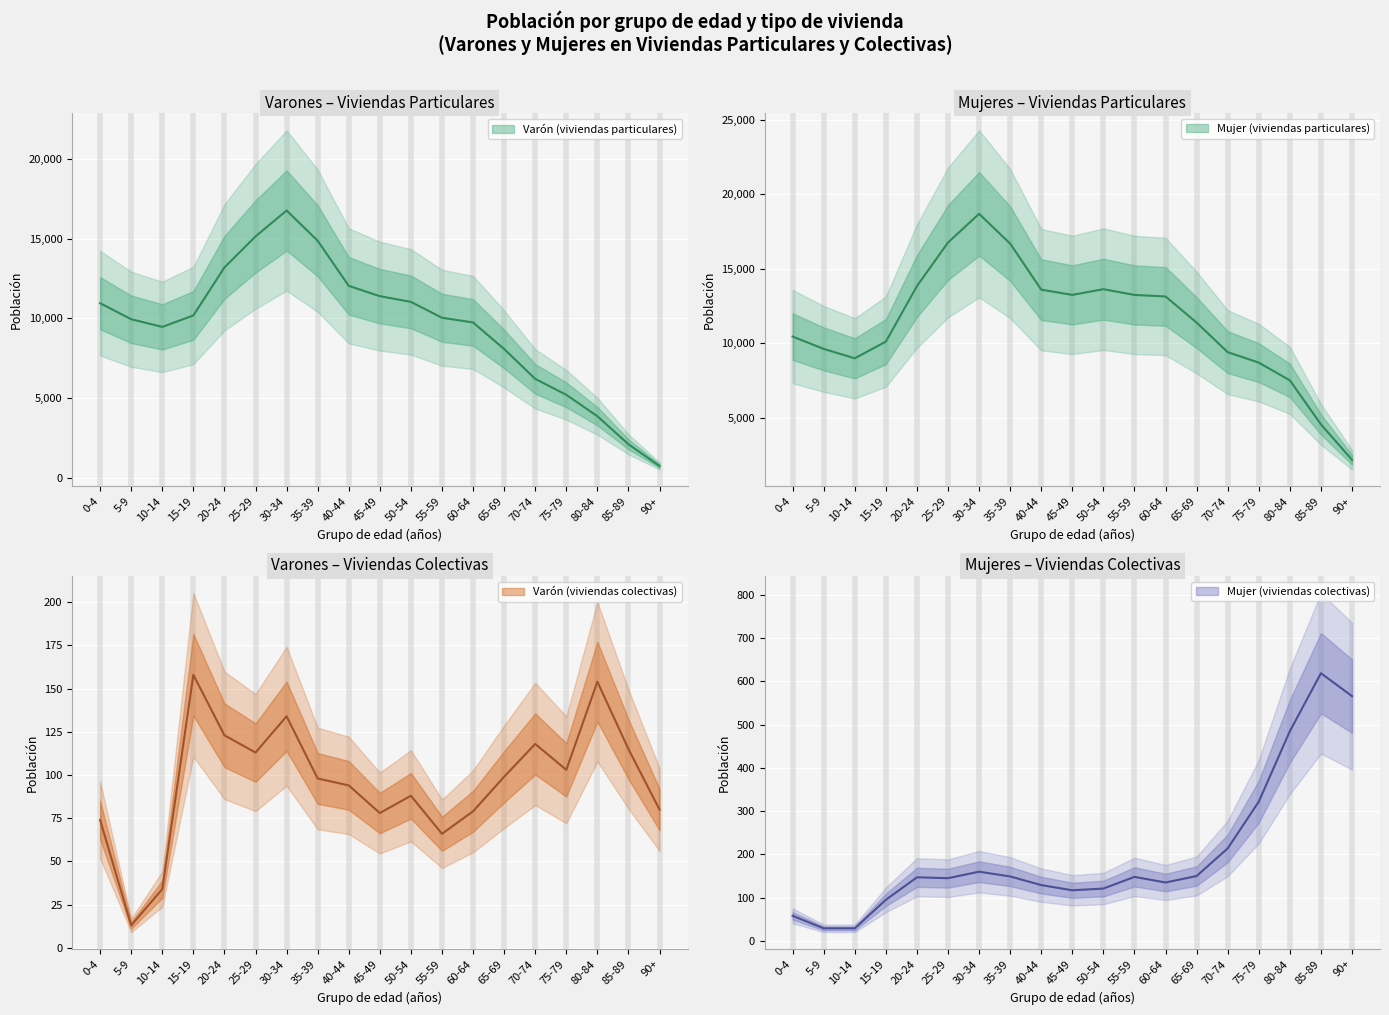

True or false: Mujer (viviendas colectivas) has more than 2 interior local peaks.

True